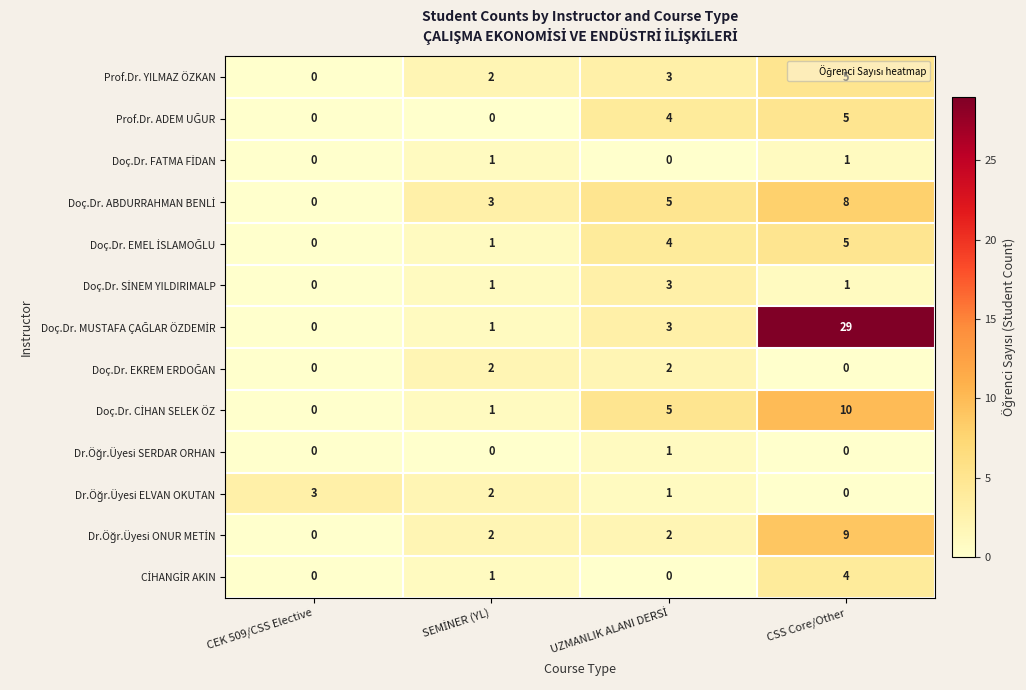

What is the spread (max minus min) of values at CSS Core/Other?

29